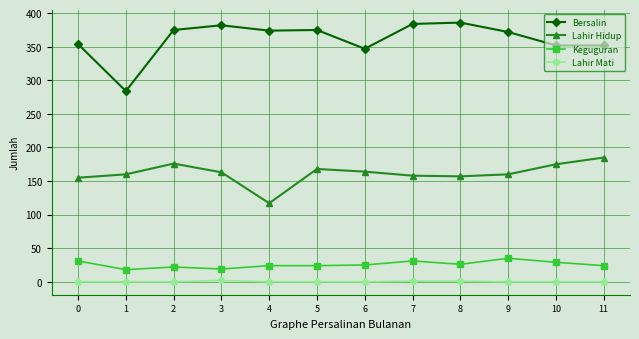

Which series has the largest total across all categories?

Bersalin